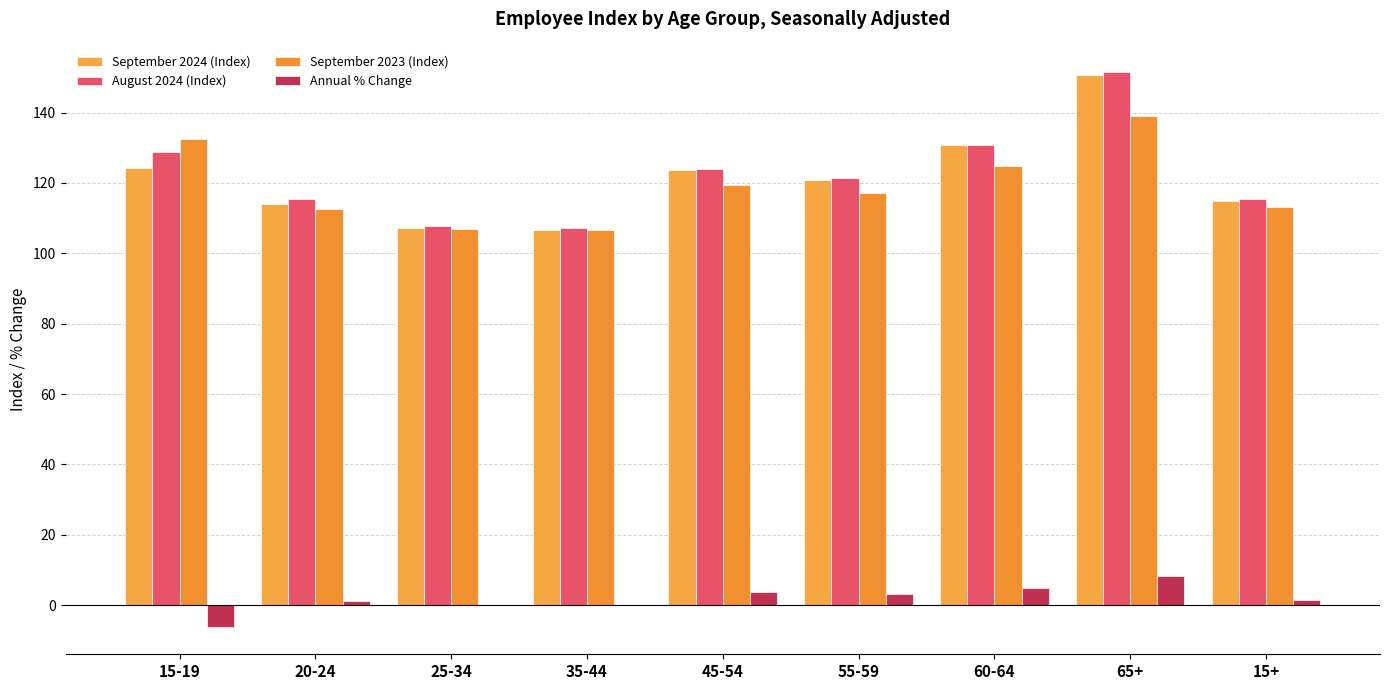

Is the value of August 2024 (Index) at 60-64 greater than the value of September 2023 (Index) at 65+?

No